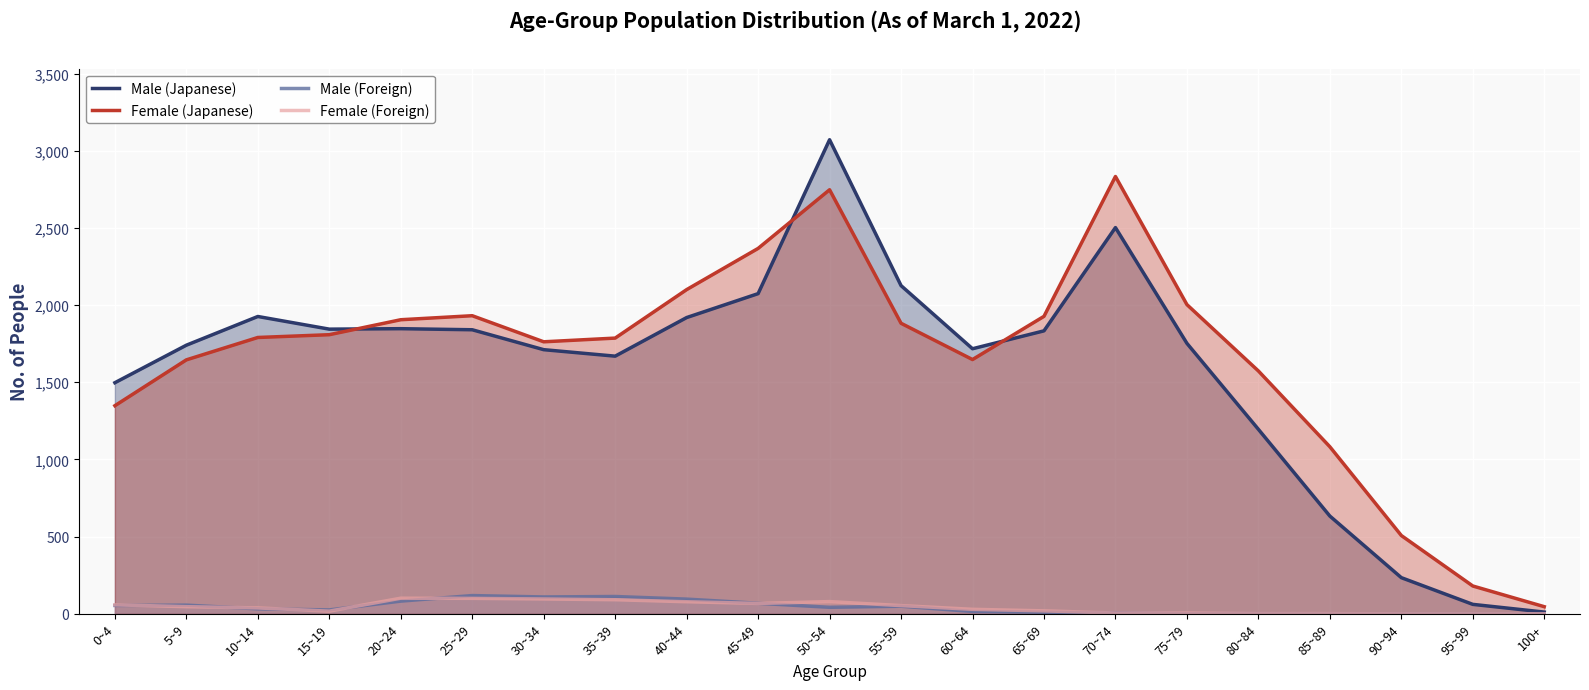

In Male (Japanese), how many points are lower than both neighbors (excluding endpoints)?

3